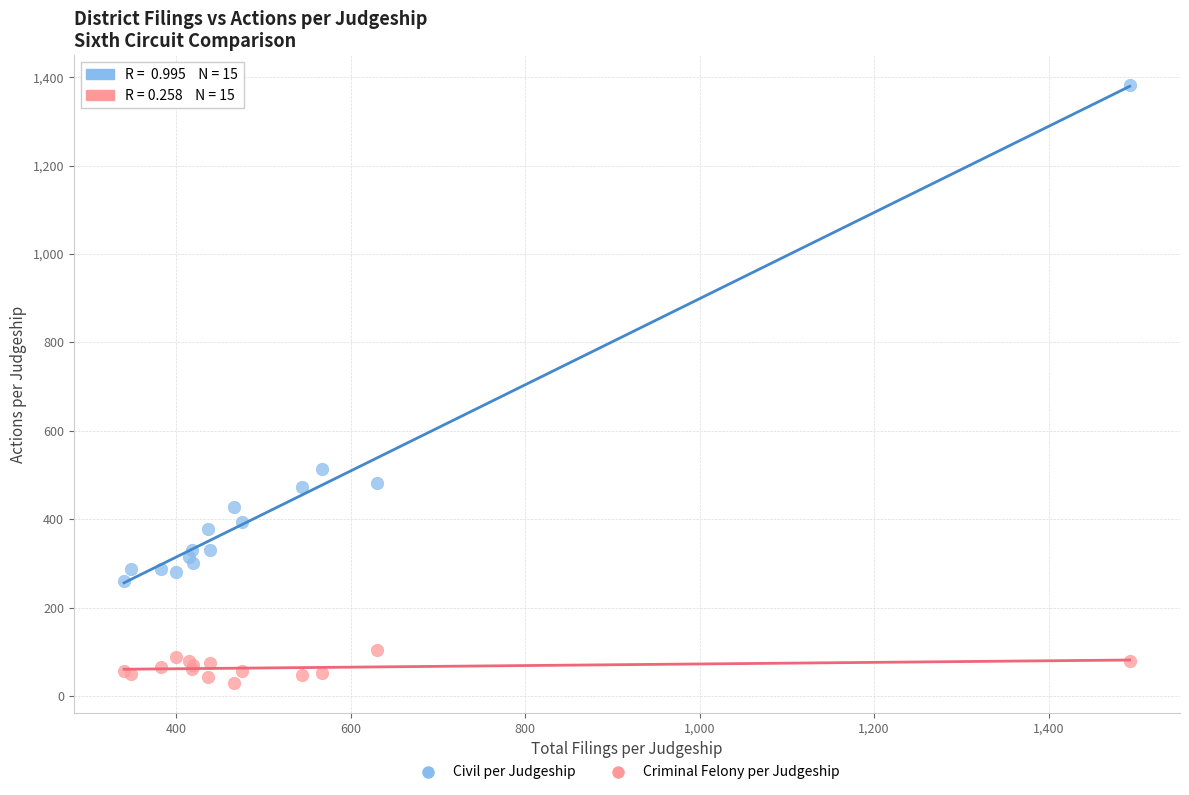

Across all series, what Y value is closest to 705?

513